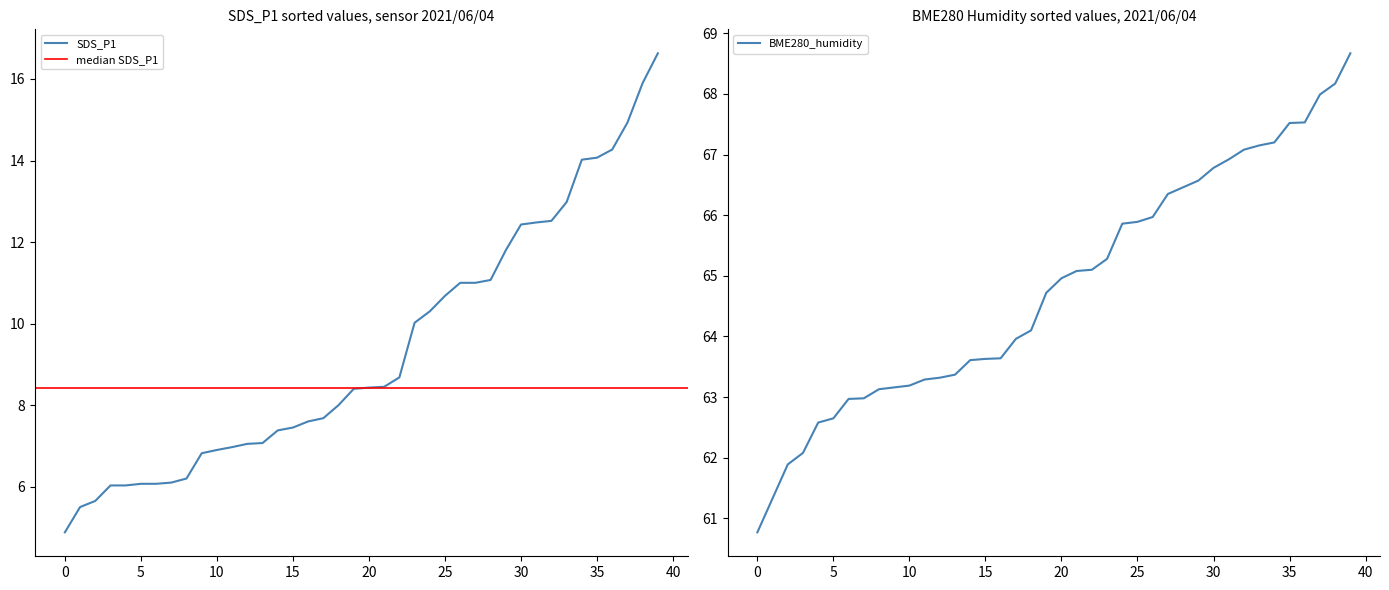

Is it true that SDS_P1 equals 18.7 at 25?

False